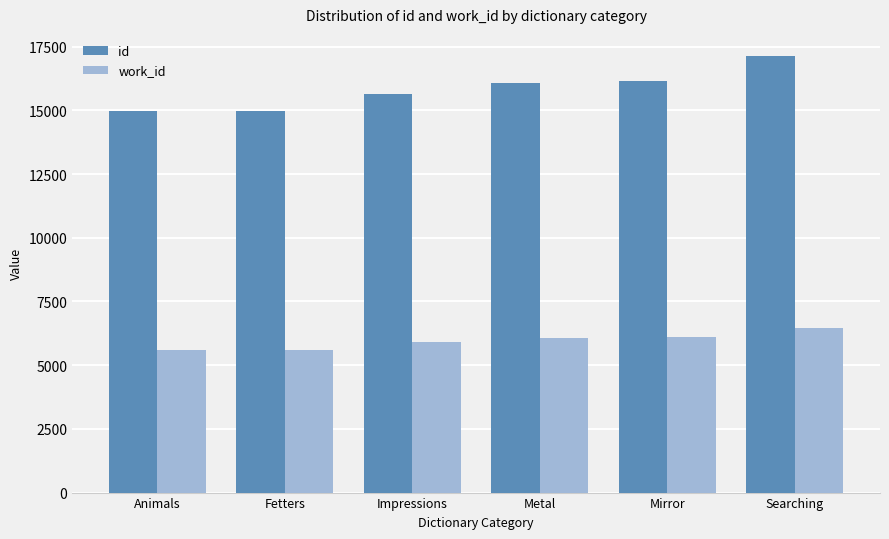

List the series in order of their peak value, lowest first.

work_id, id